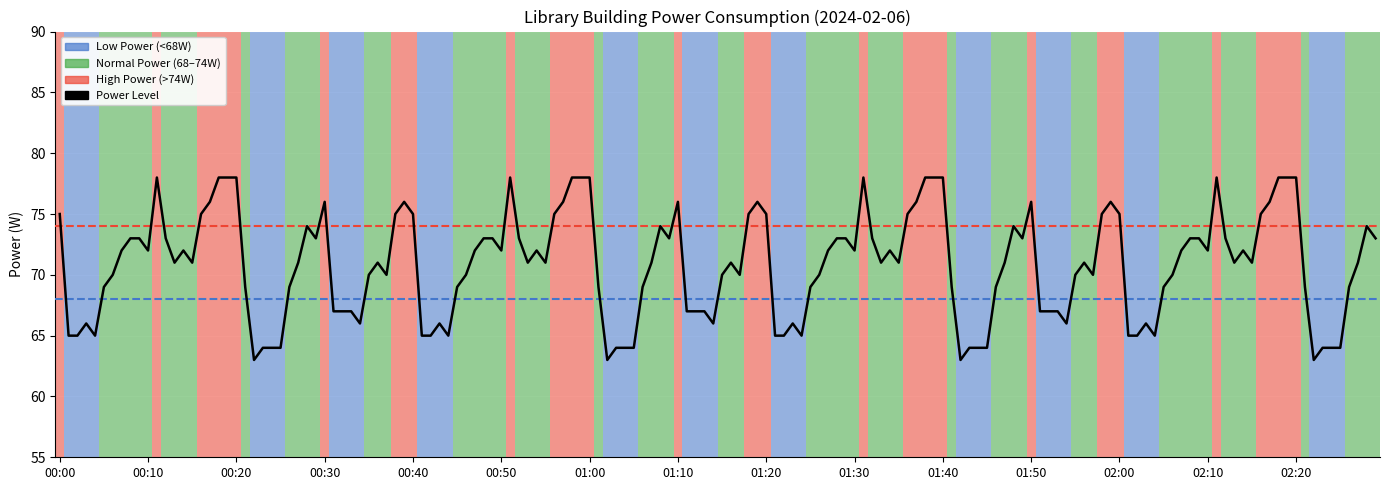

What is the difference between the maximum and minimum values?

15